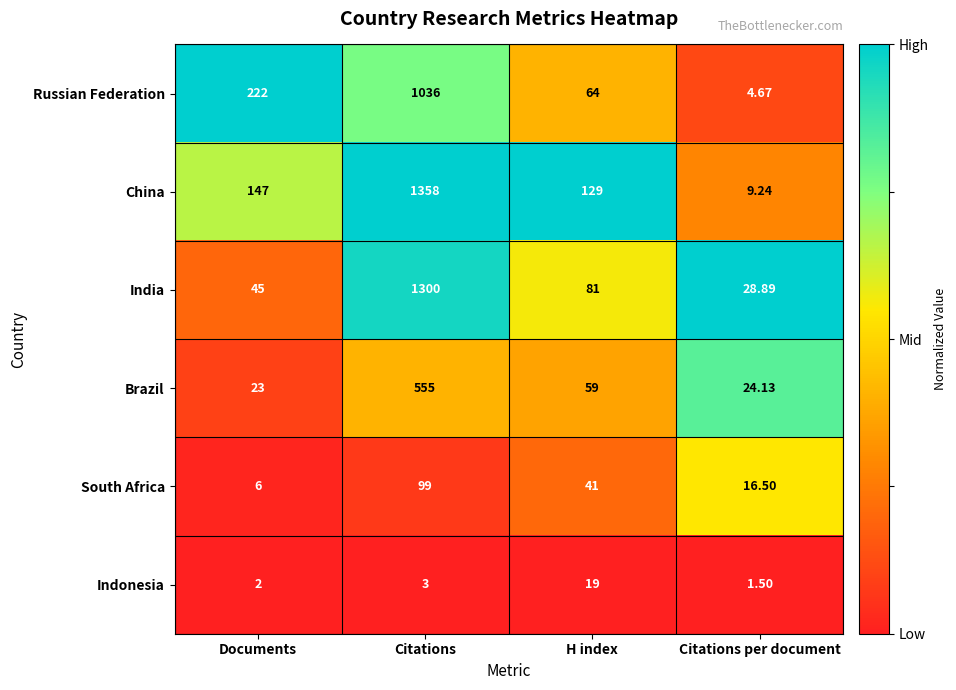

Which series has the largest total across all categories?

China